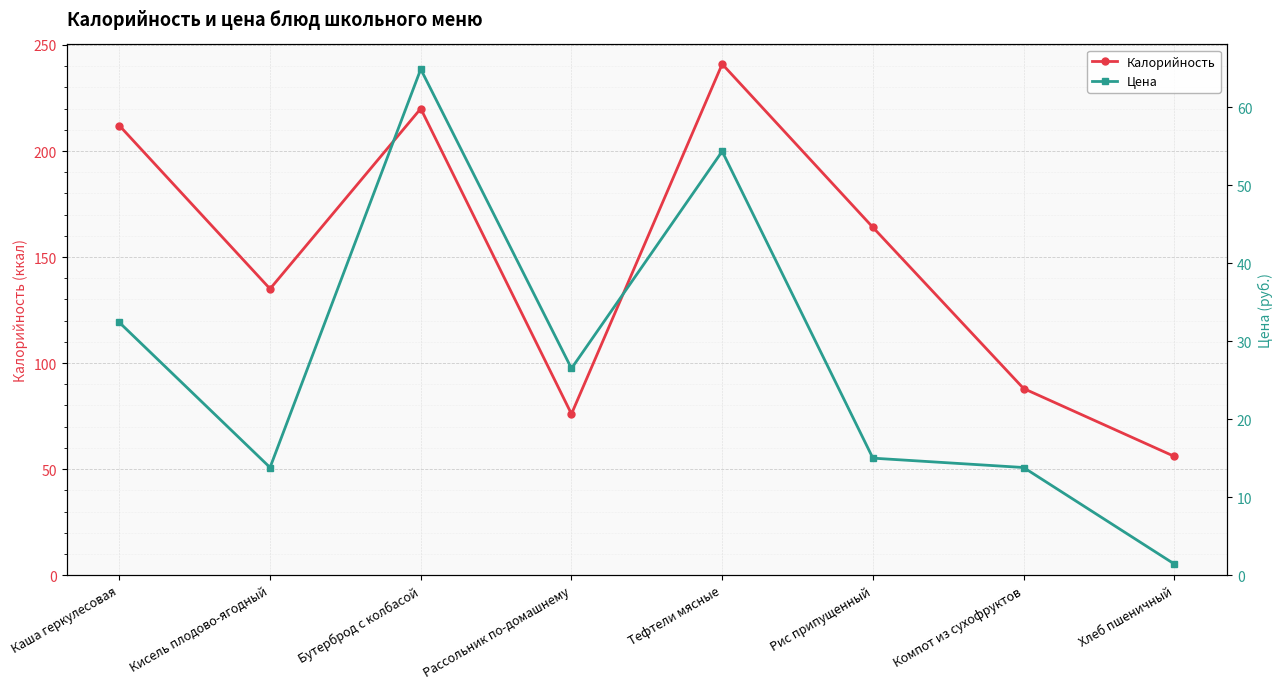

What position from the right is Бутерброд с колбасой?

6